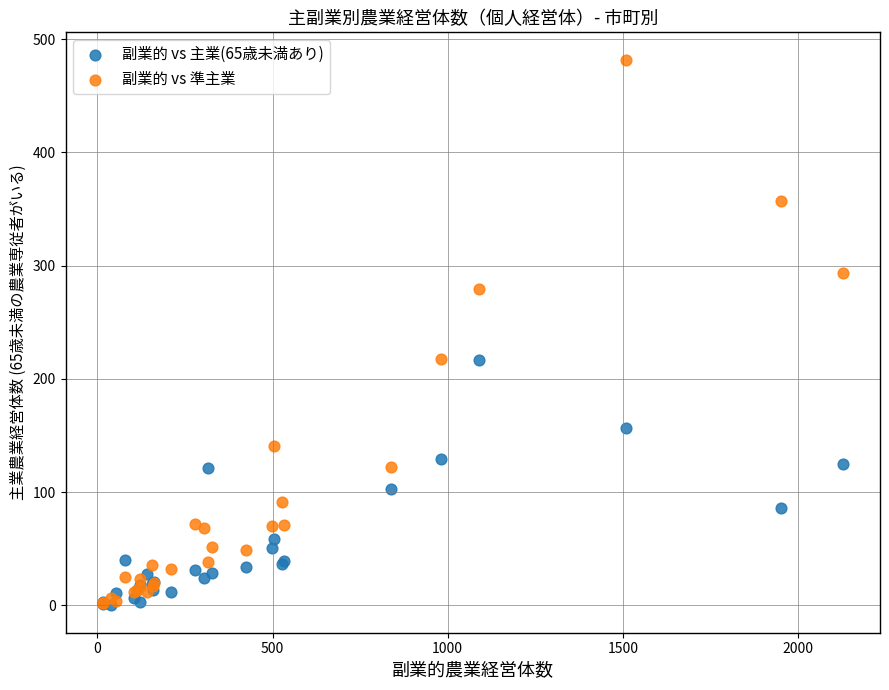

Which series has the largest Y range (max minus min)?

副業的 vs 準主業